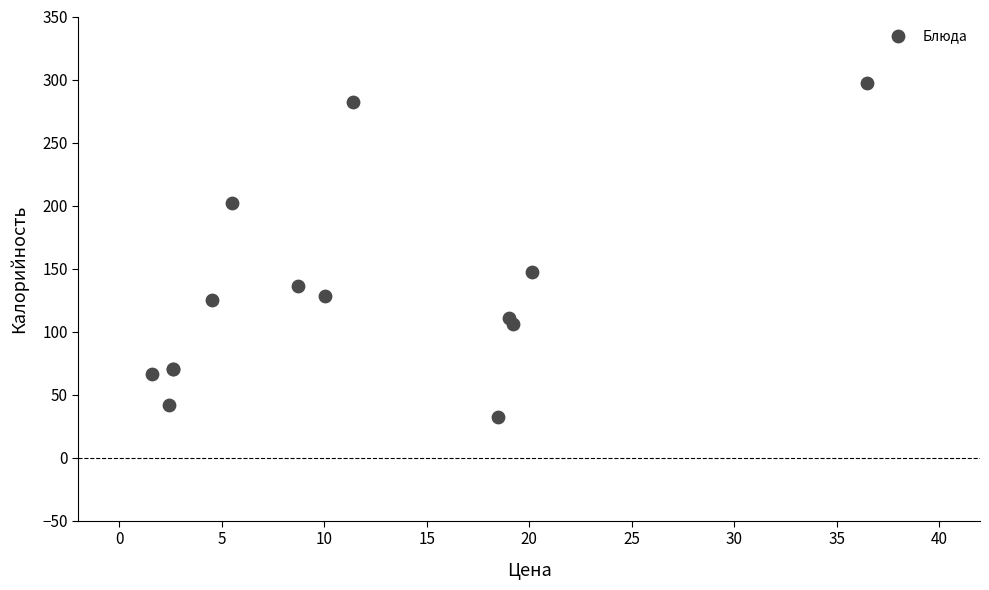

What Y value in the scatter plot is closest to 164?

147.4